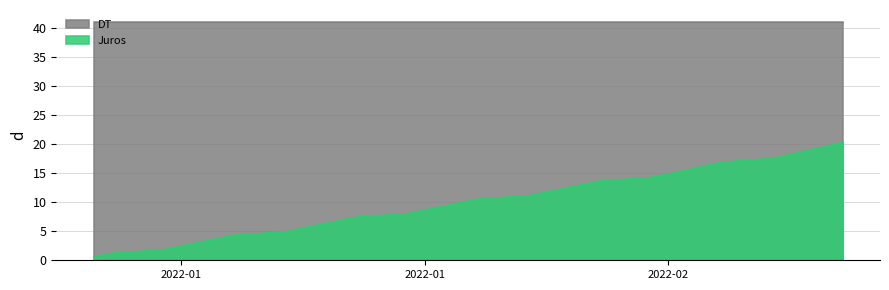

Reading right to left, transcribe all the data shown in this chart.

20.3	19.6	18.9	18.2	17.6	16.9	16.2	15.5	14.9	14.3	13.6	13.0	12.4	11.8	11.1	10.5	9.9	9.3	8.7	8.0	7.4	6.8	6.2	5.6	4.9	4.3	3.7	3.1	2.5	1.8	1.2	0.6